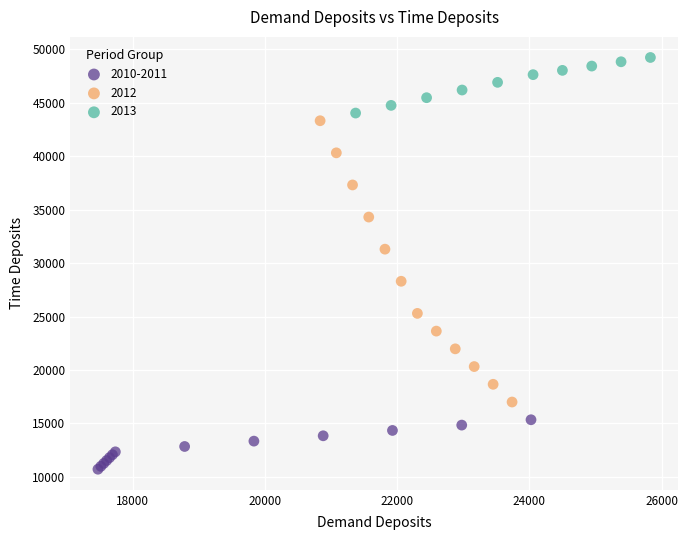

Which series contains the highest Y value?

2013